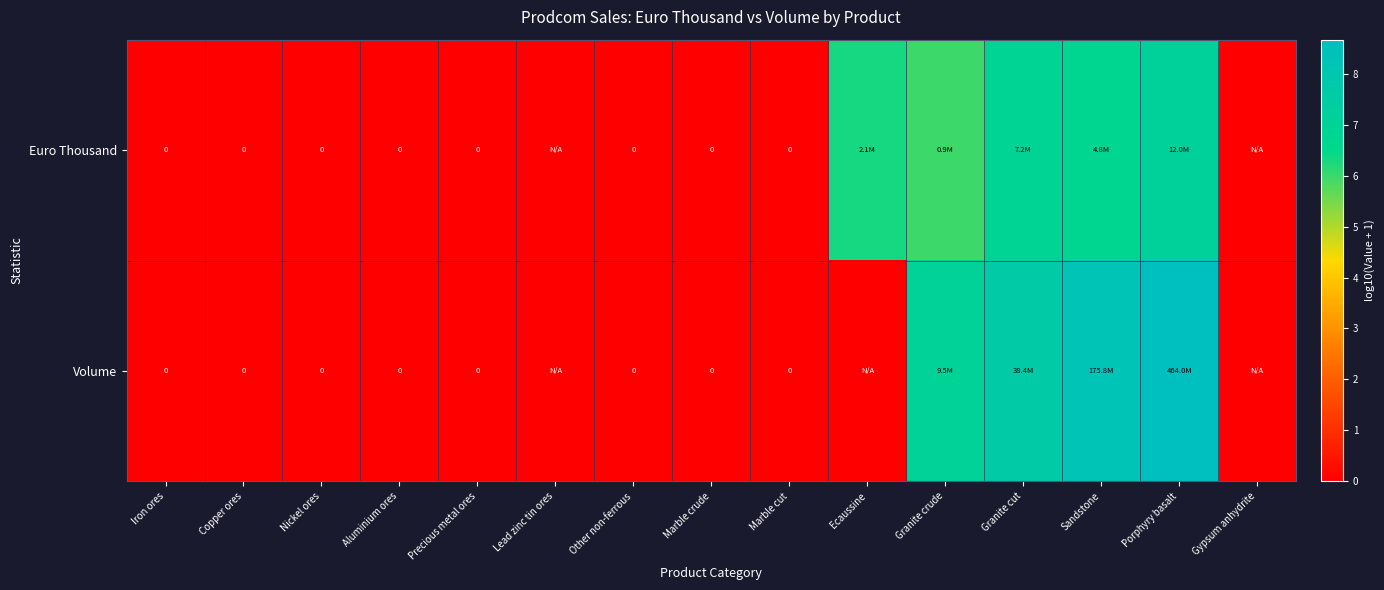

What is the difference between the Volume values at Gypsum anhydrite and Granite cut?

7.6